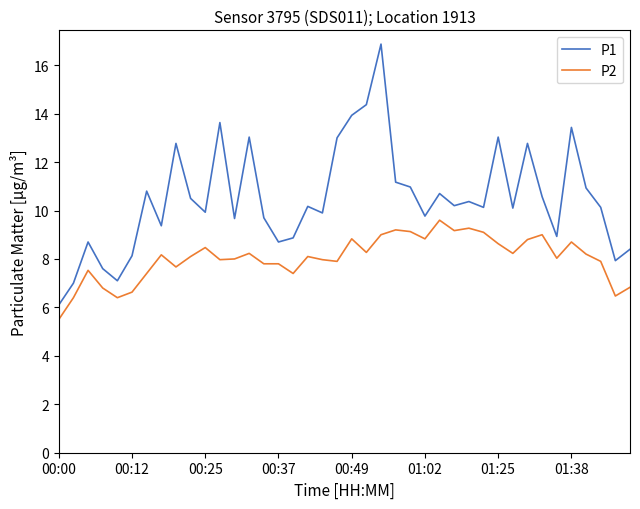

What is the average value of the P2 series?

8.0